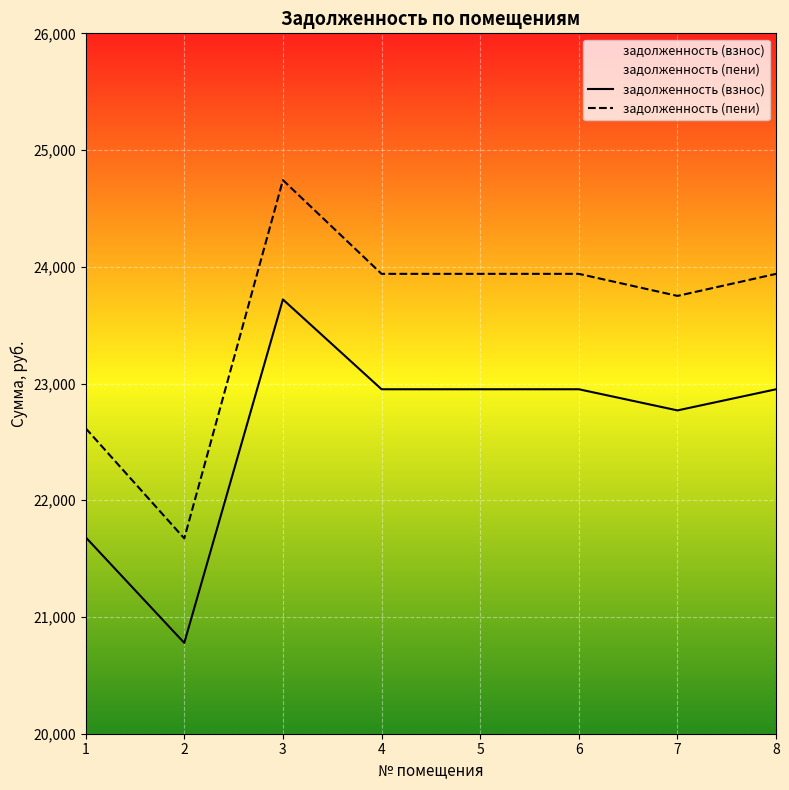

How many data points in задолженность (взнос) are less than 22950?

3